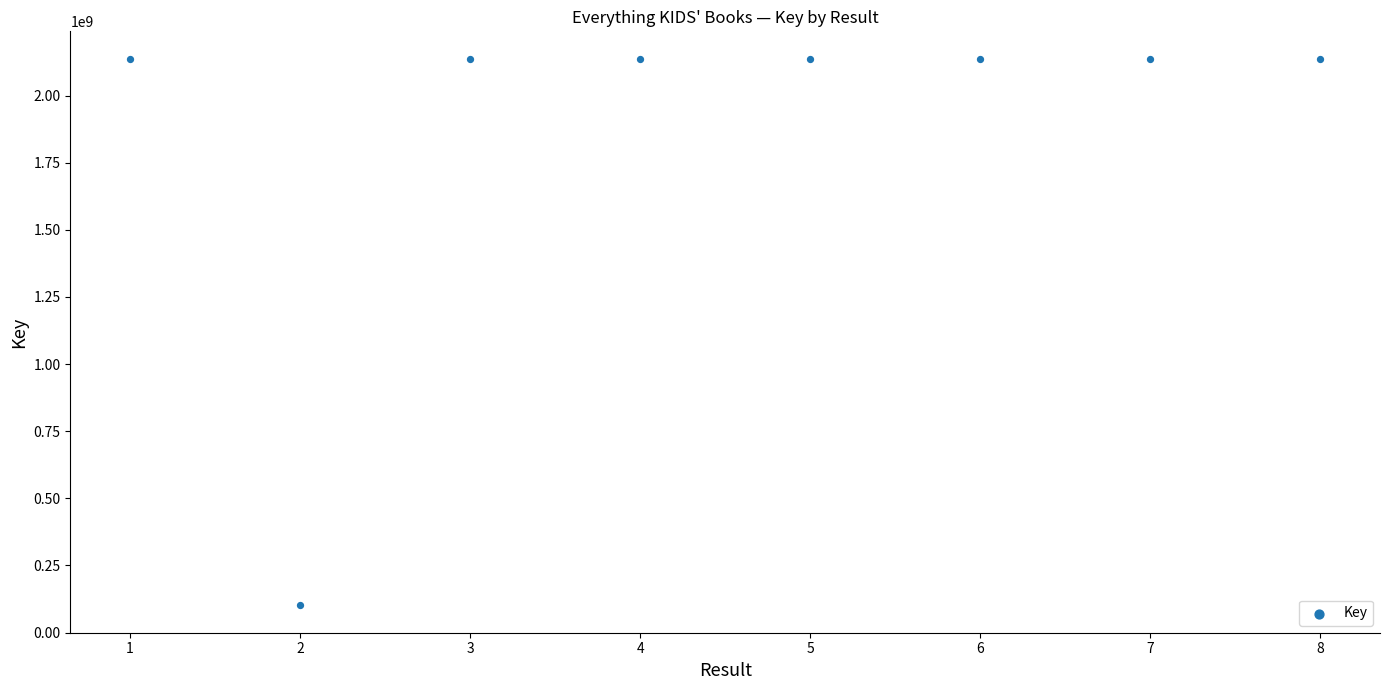

What is the average X value?

4